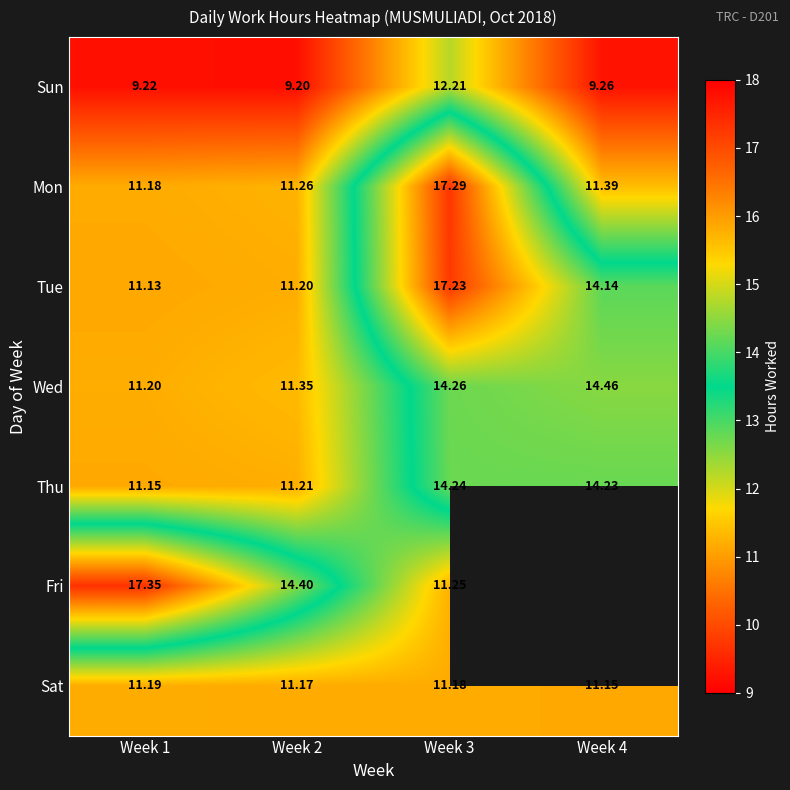

At which label does Thu reach its minimum?

Week 1